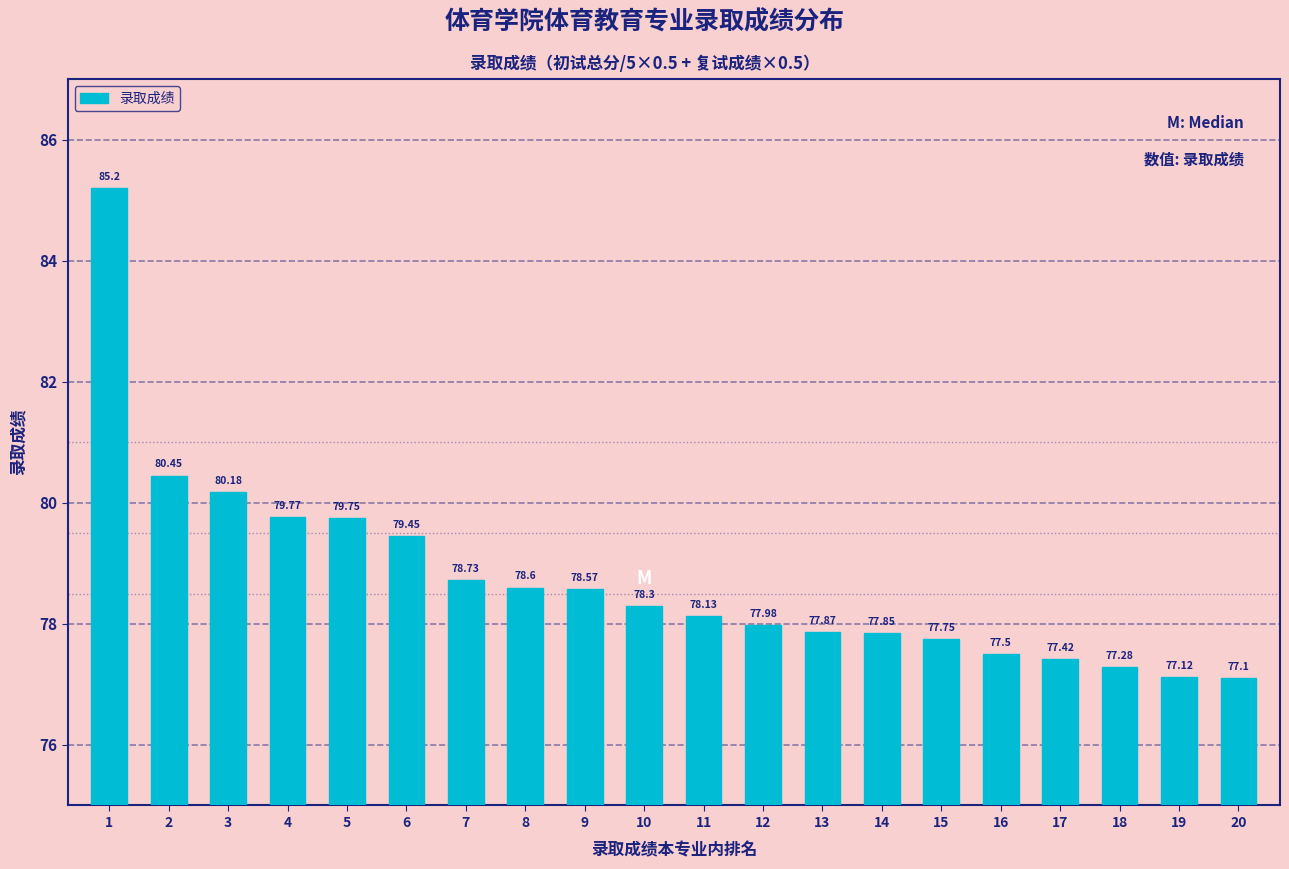

At which label does the data first exceed 78?

1